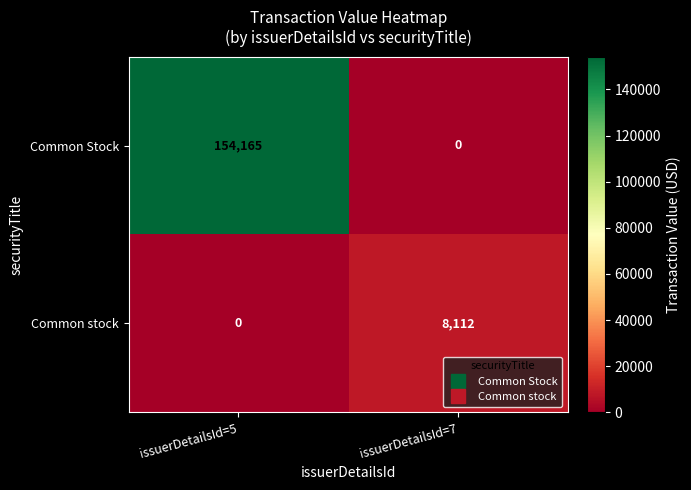

List the series in order of their overall mean, highest first.

Common Stock, Common stock